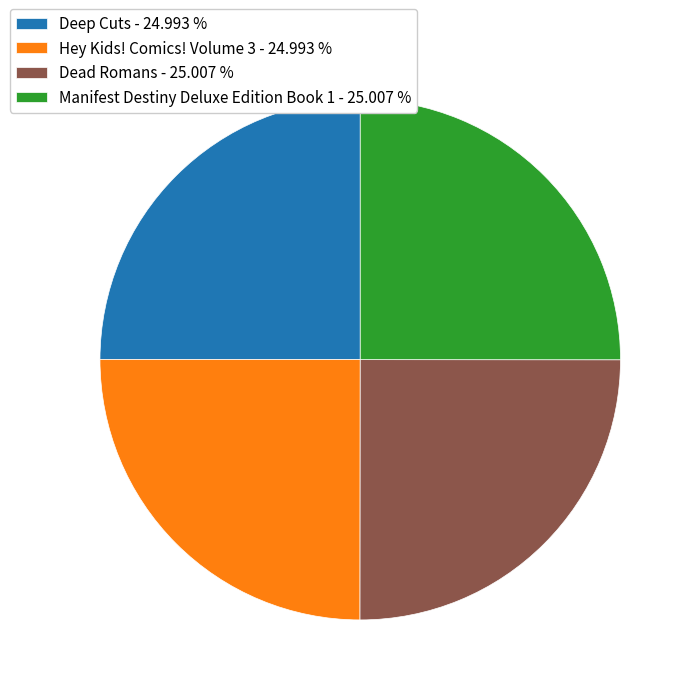

Is there a majority slice in this chart?

No